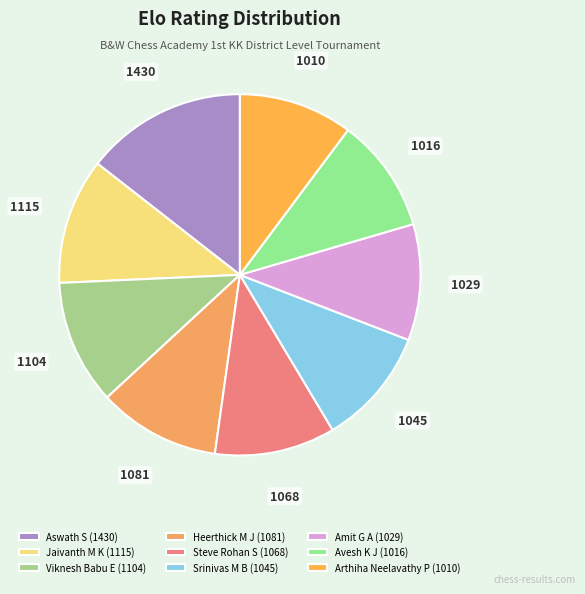

Between Heerthick M J and Aswath S, which is larger?

Aswath S